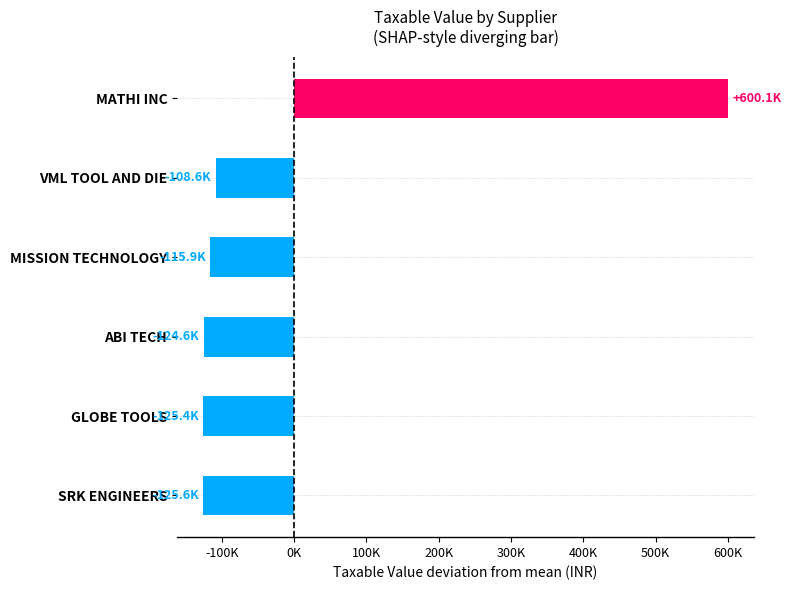

Where is the data nearest to the value 237242?

VML TOOL AND DIE